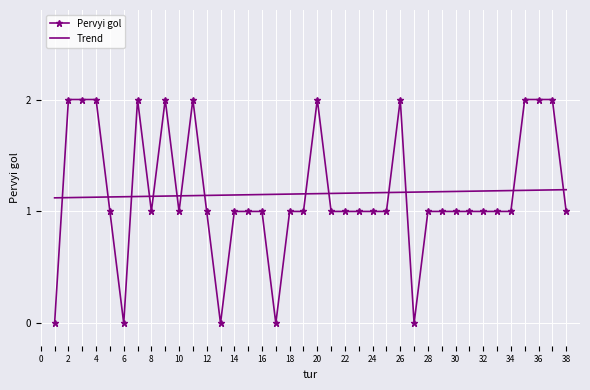

Which series has the widest spread of values?

Pervyi gol